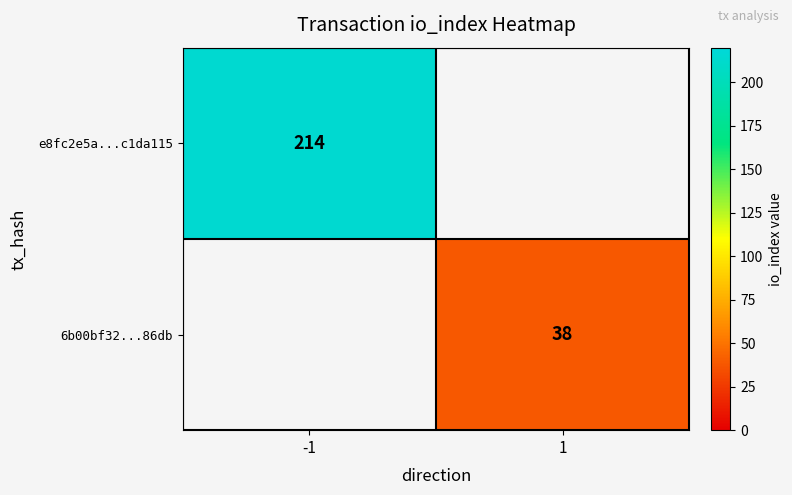

True or false: e8fc2e5a...c1da115 has a value of 353 at -1.

False